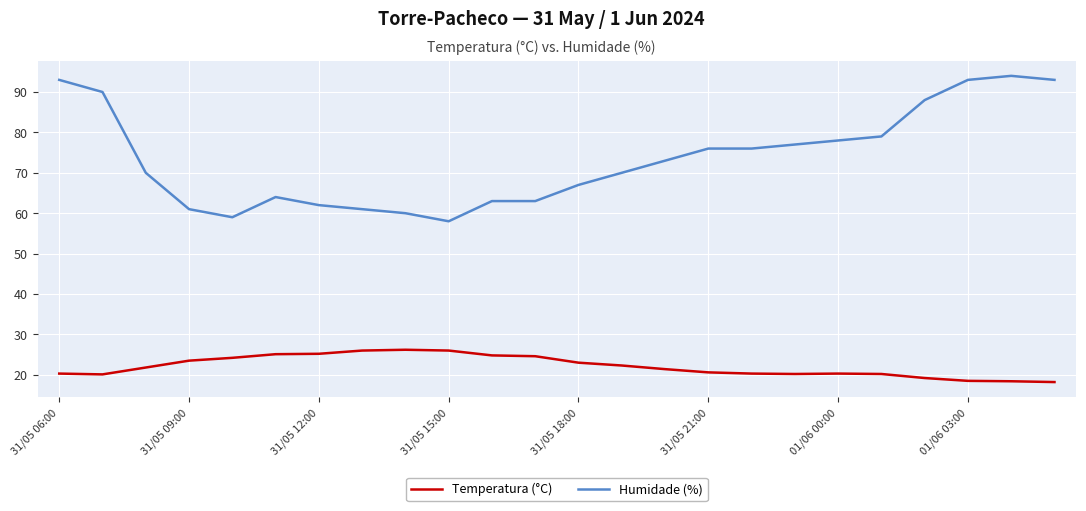

True or false: Humidade (%) and Temperatura (°C) intersect in this chart.

False